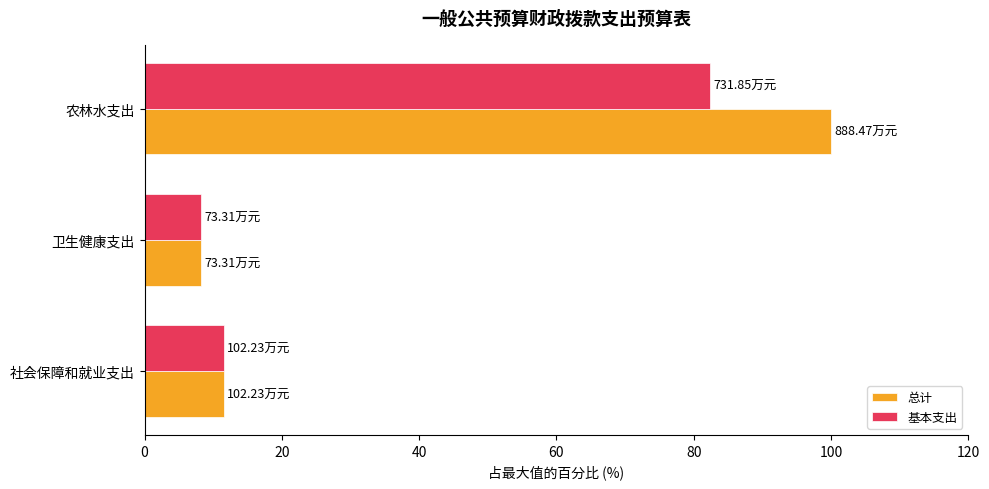

Which series has the largest range (max minus min)?

总计